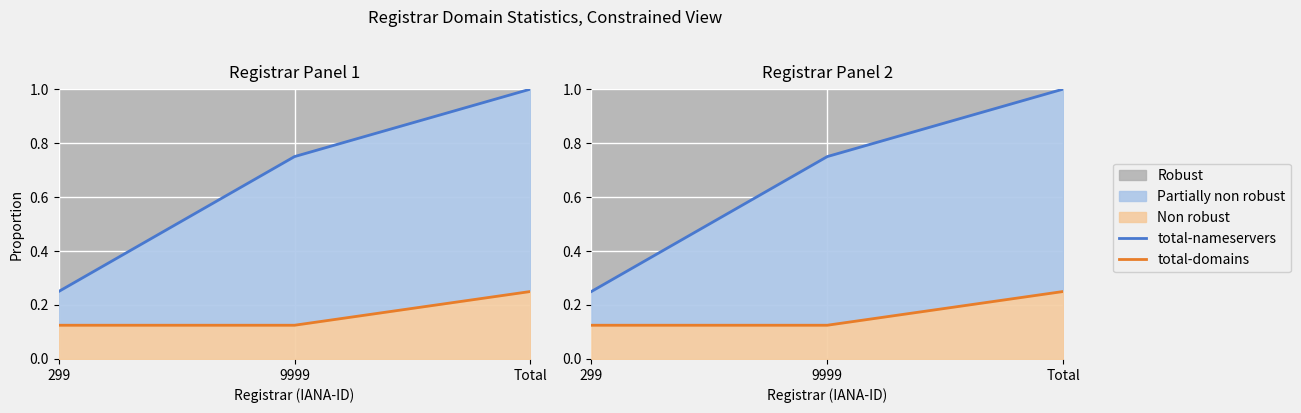

Rank the series by their maximum value, from highest to lowest.

total-nameservers, total-domains